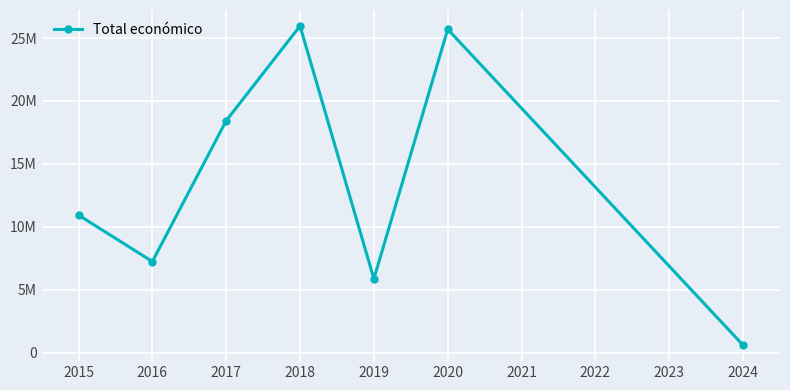

How many points are lower than both their immediate neighbors (excluding endpoints)?

2